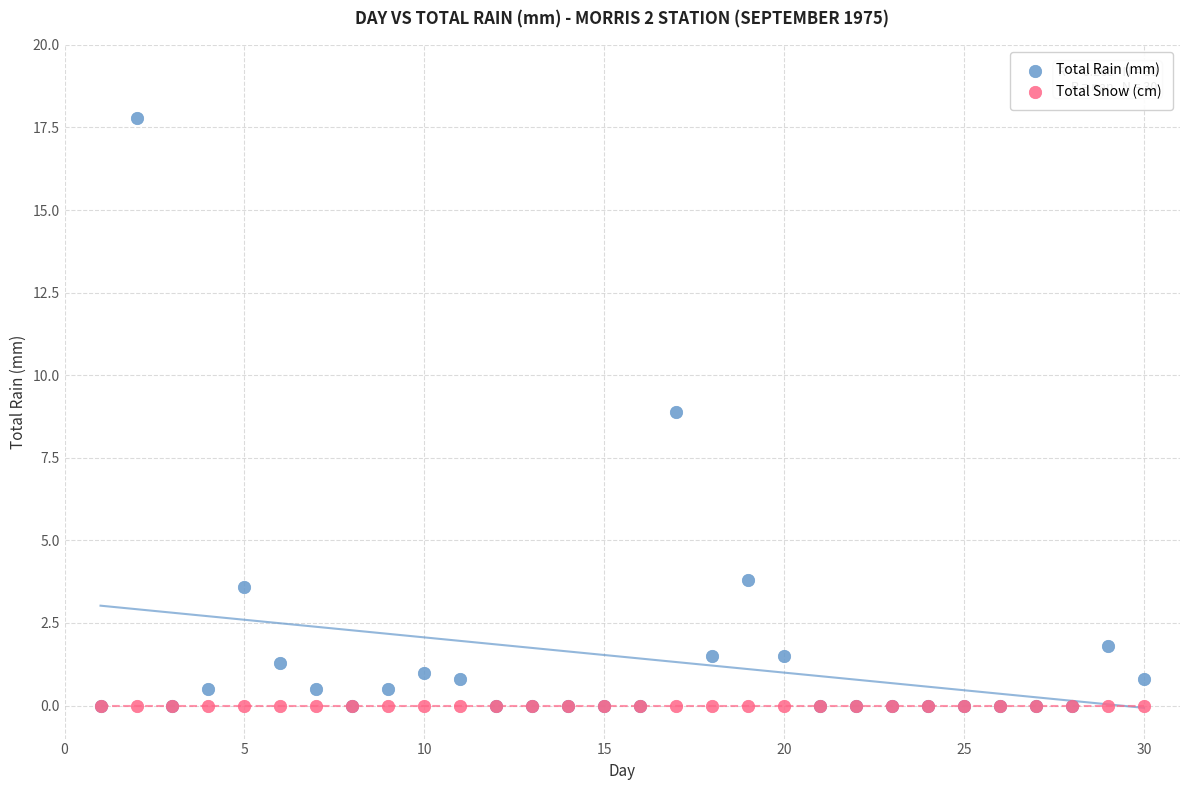

Which series contains the highest Y value?

Total Rain (mm)